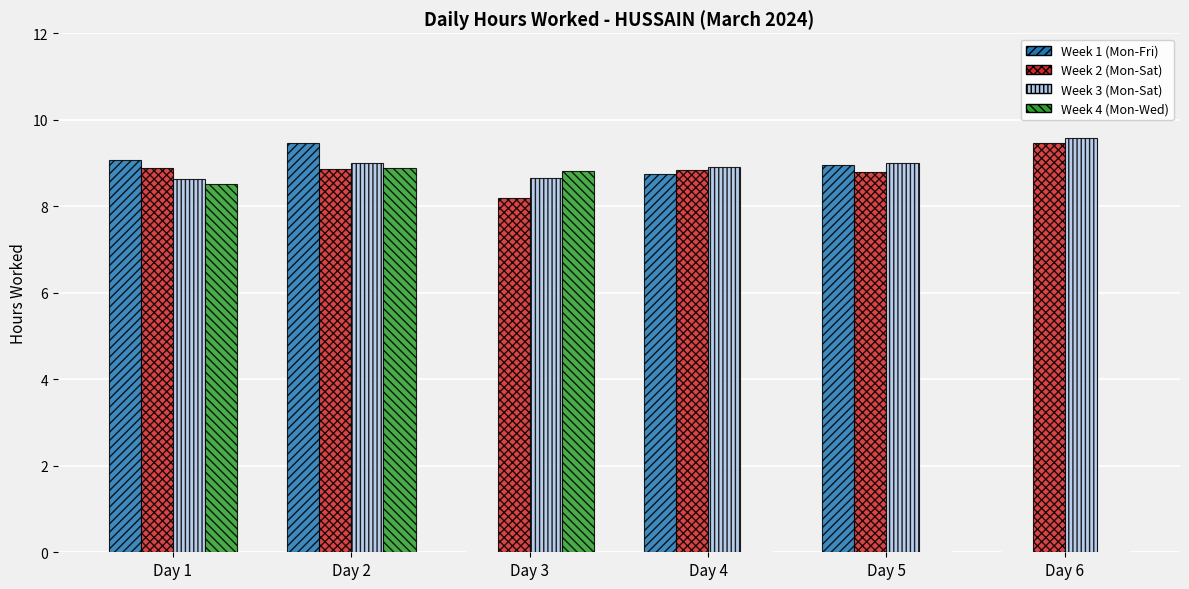

Where does the Week 4 (Mon-Wed) series first go above 8?

Day 1